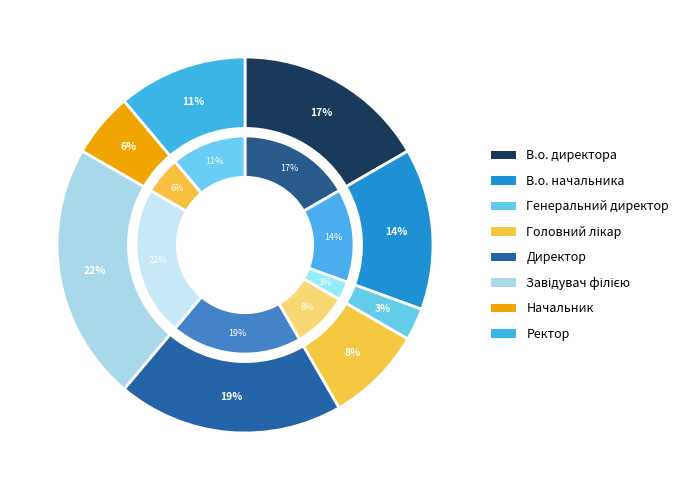

Is it true that В.о. директора is 28% of the pie?

False